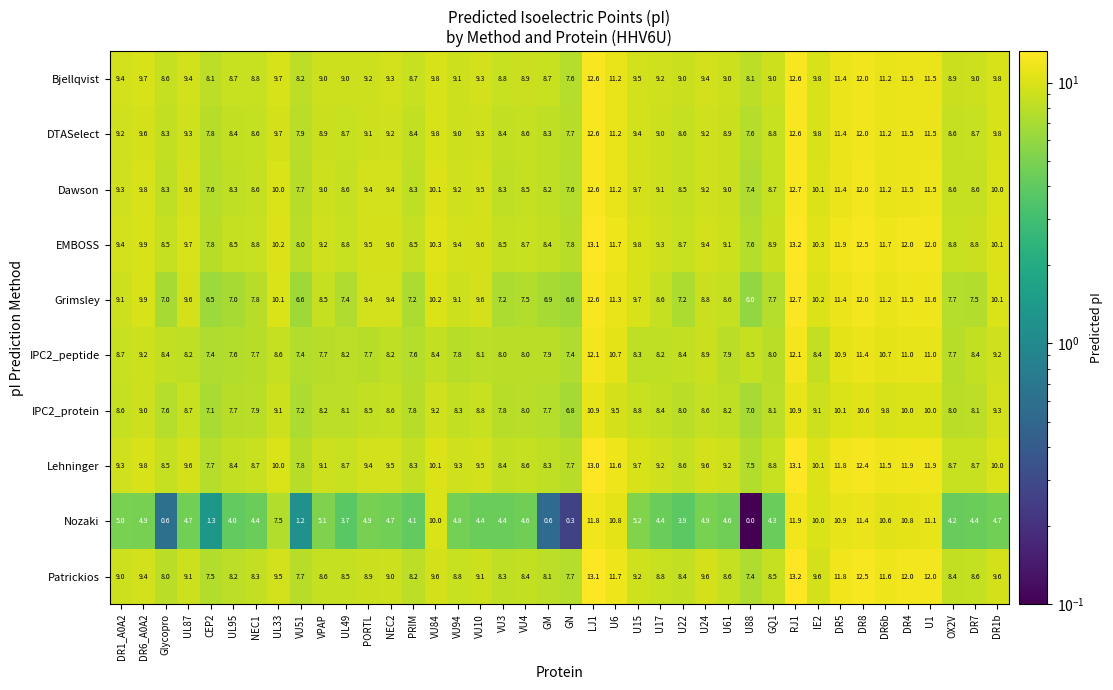

What is the difference between the maximum and second lowest values in the IPC2_peptide series?

4.7